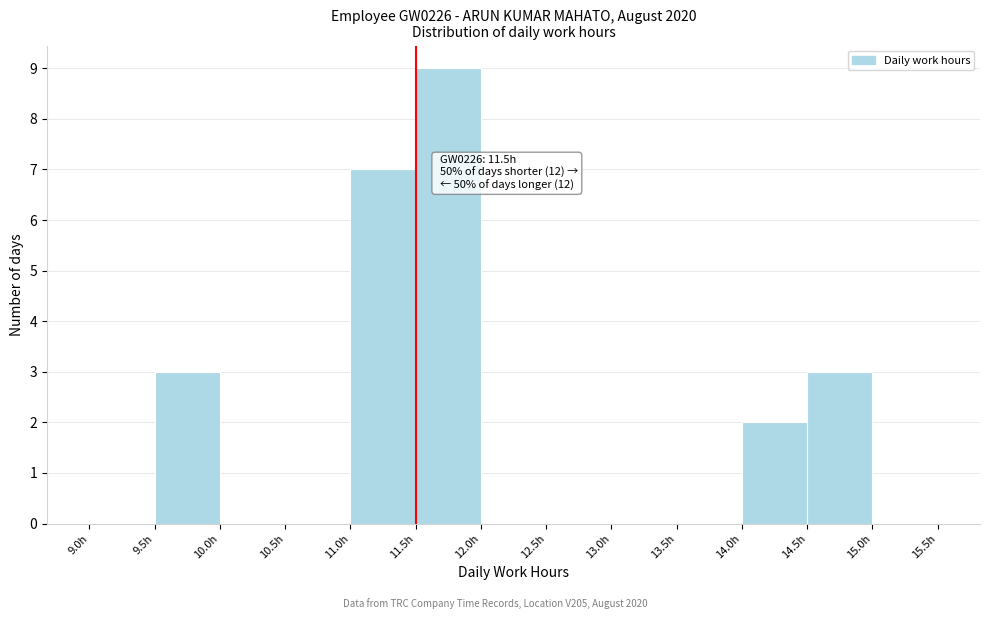

Which range on the x-axis has the tallest bar?

11.5 to 12.0